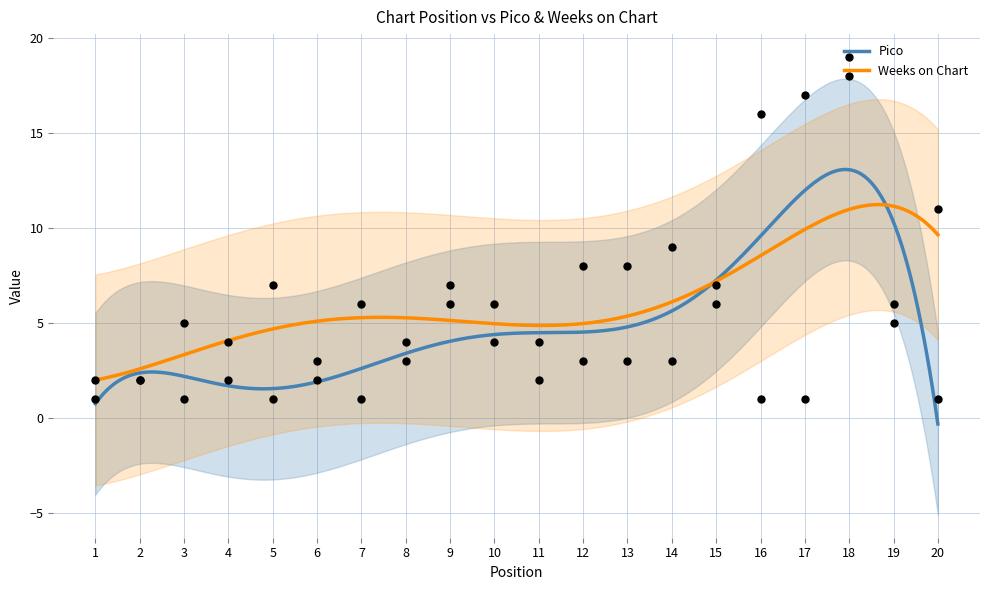

Which series reaches the maximum Y coordinate?

Weeks on Chart